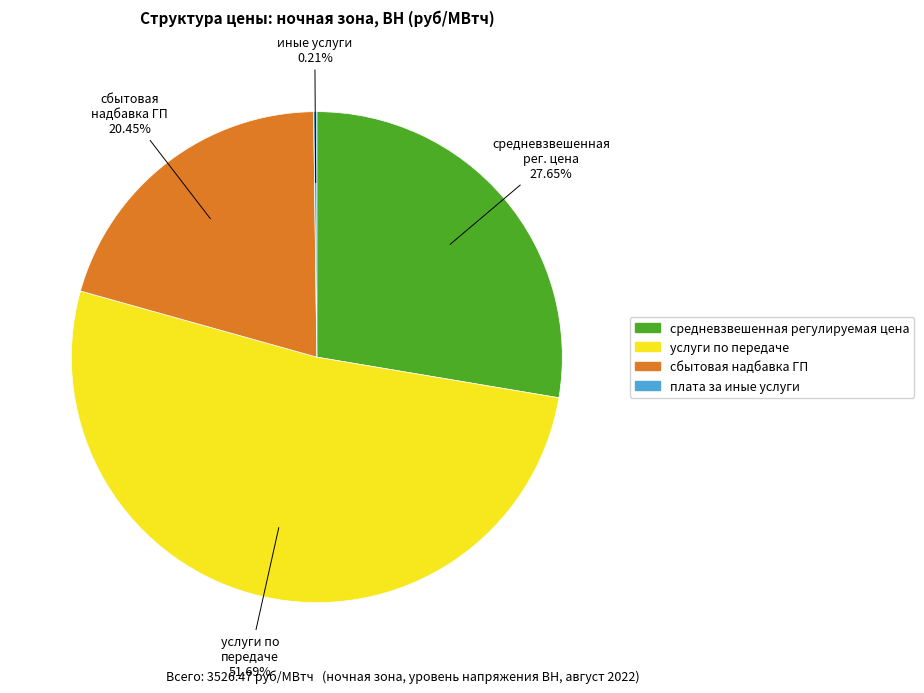

Is услуги по передаче the majority of the pie?

Yes